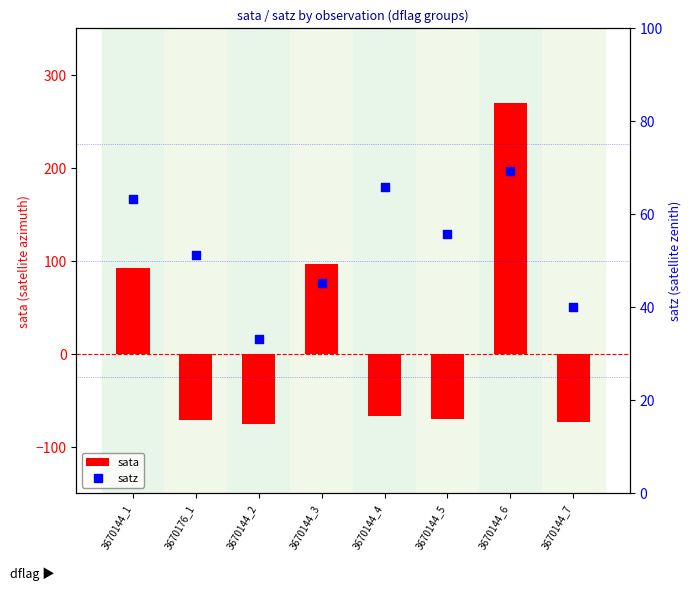

Which series reaches the minimum Y coordinate?

sata